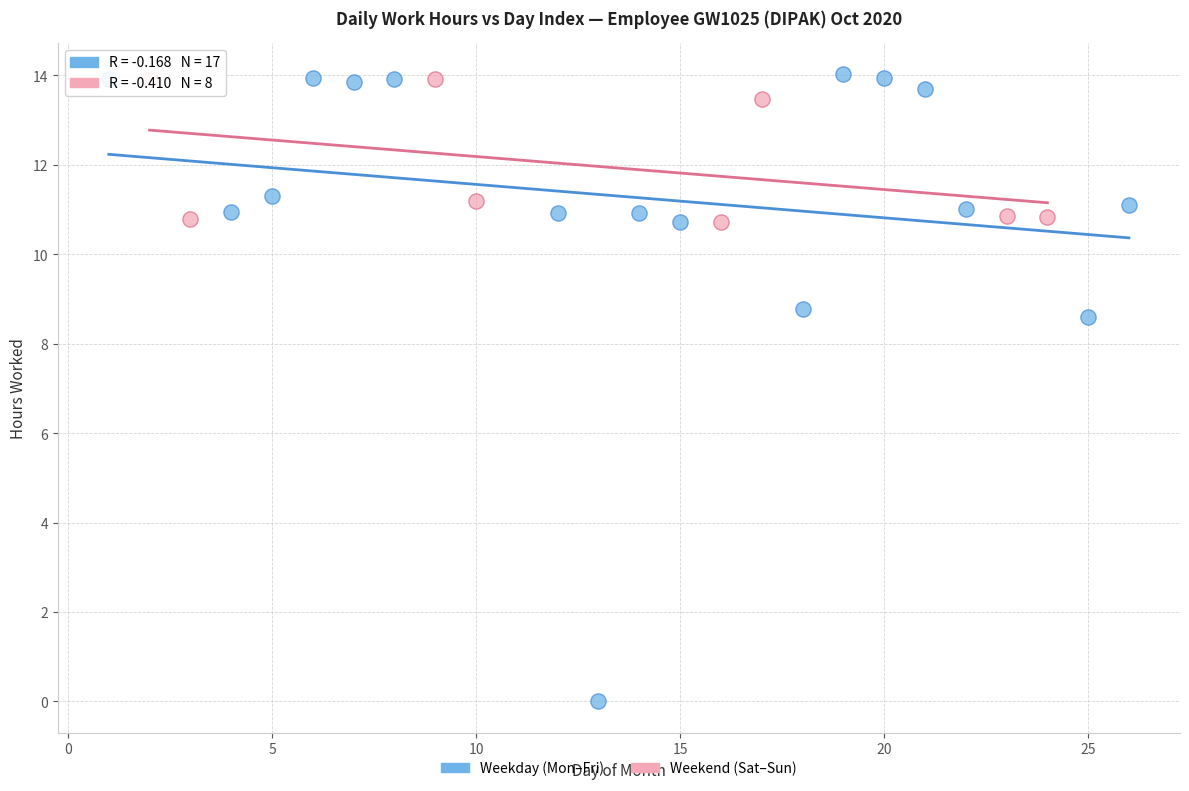

Which series has the largest Y range (max minus min)?

Weekday (Mon–Fri)